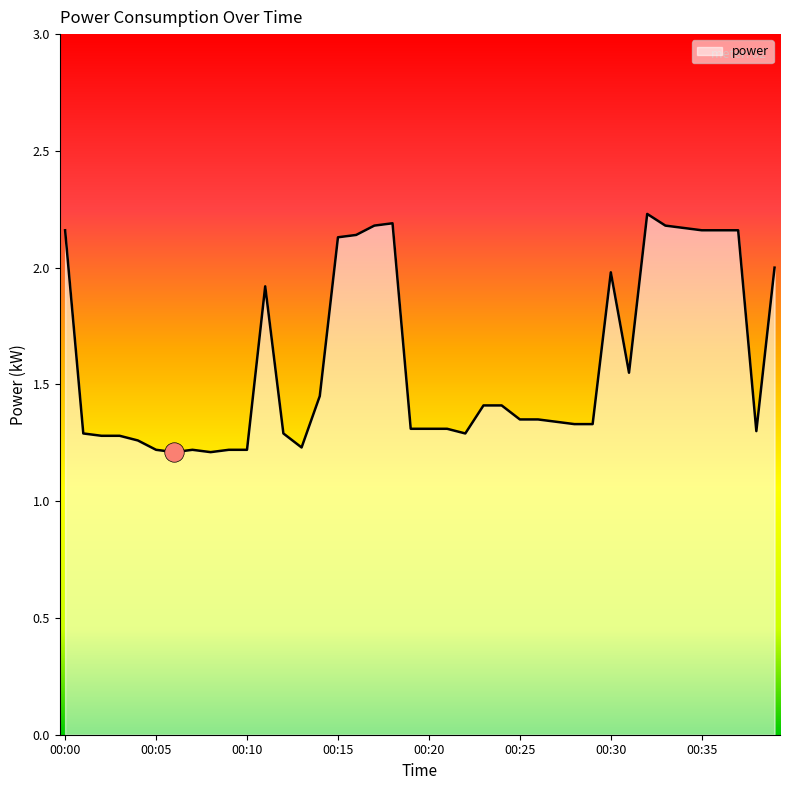

What is the difference between the maximum and minimum values?

1.0